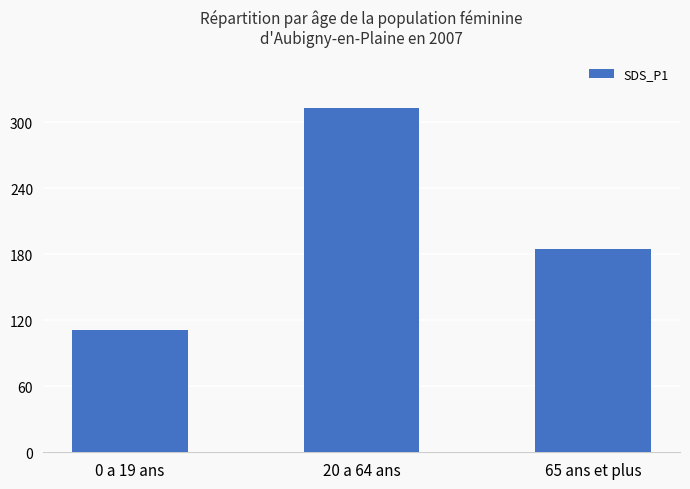

What is the label of the 1st bar from the left?

0 a 19 ans